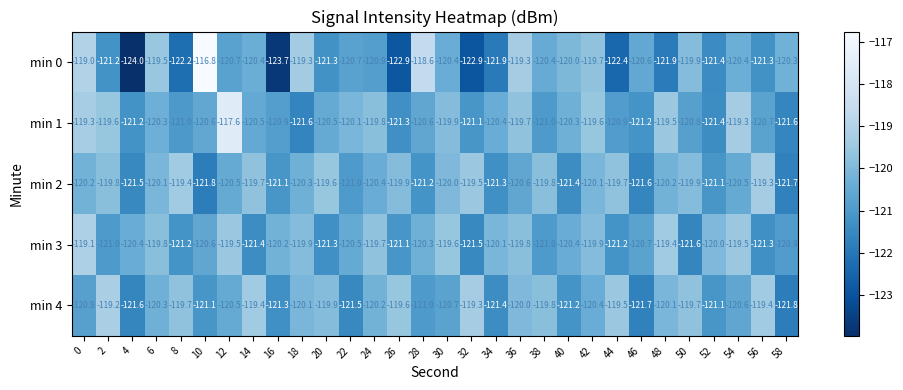

At which label is min 0 closest to -120?

40